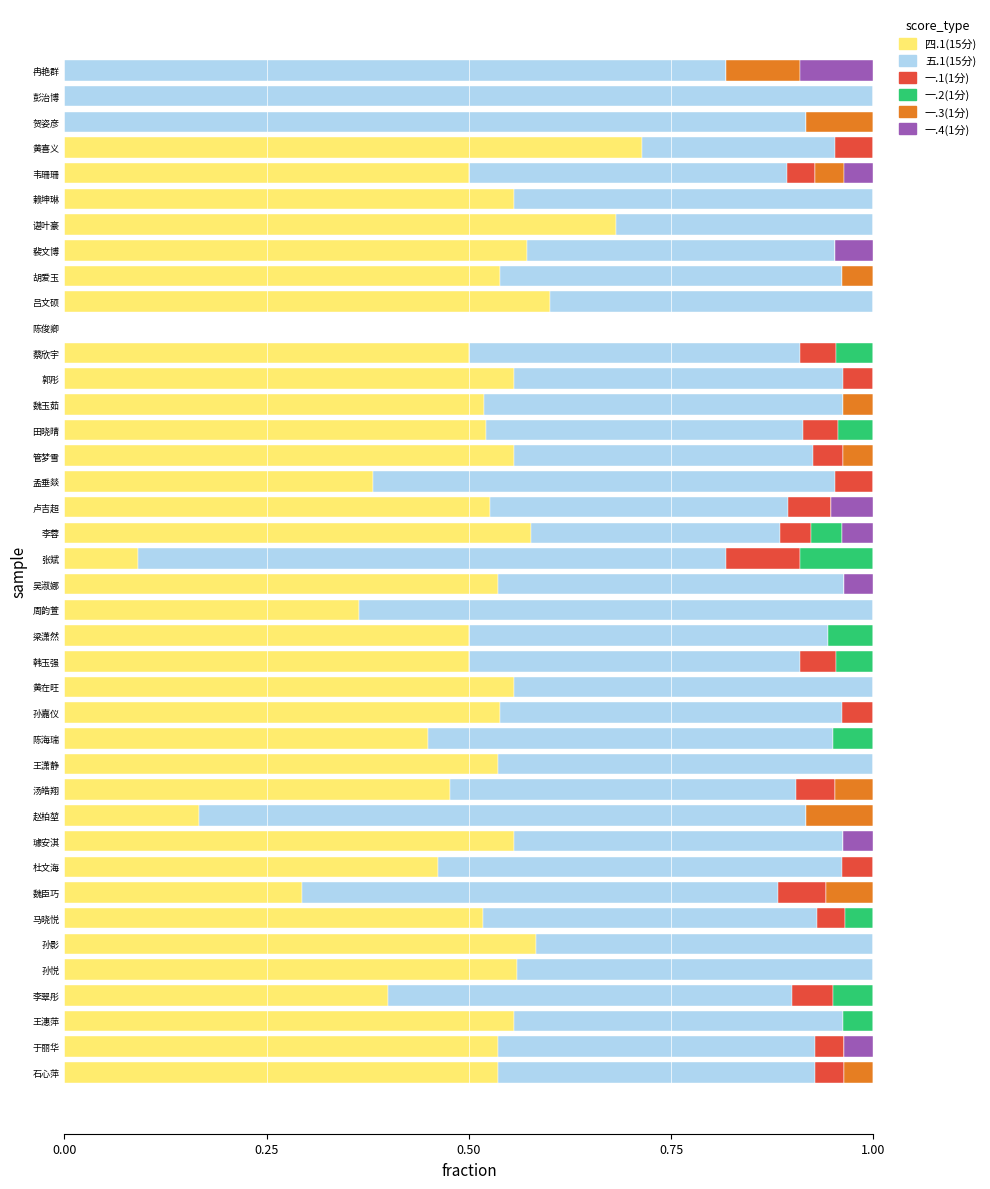

At which label does 四.1(15分) reach its peak?

黄喜义